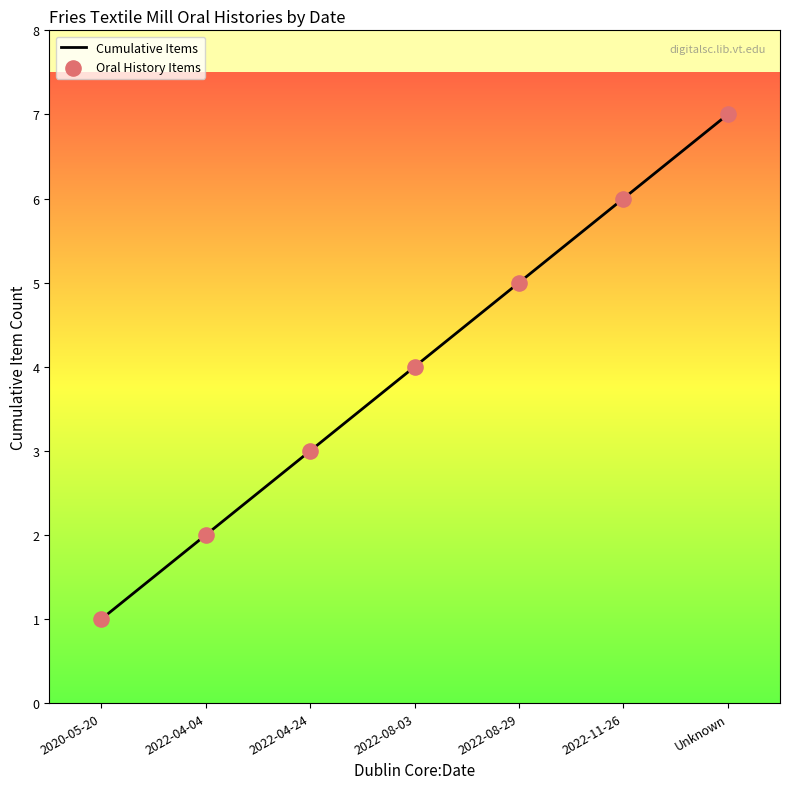

What is the change in value from 2022-08-03 to 2022-08-29?

+1